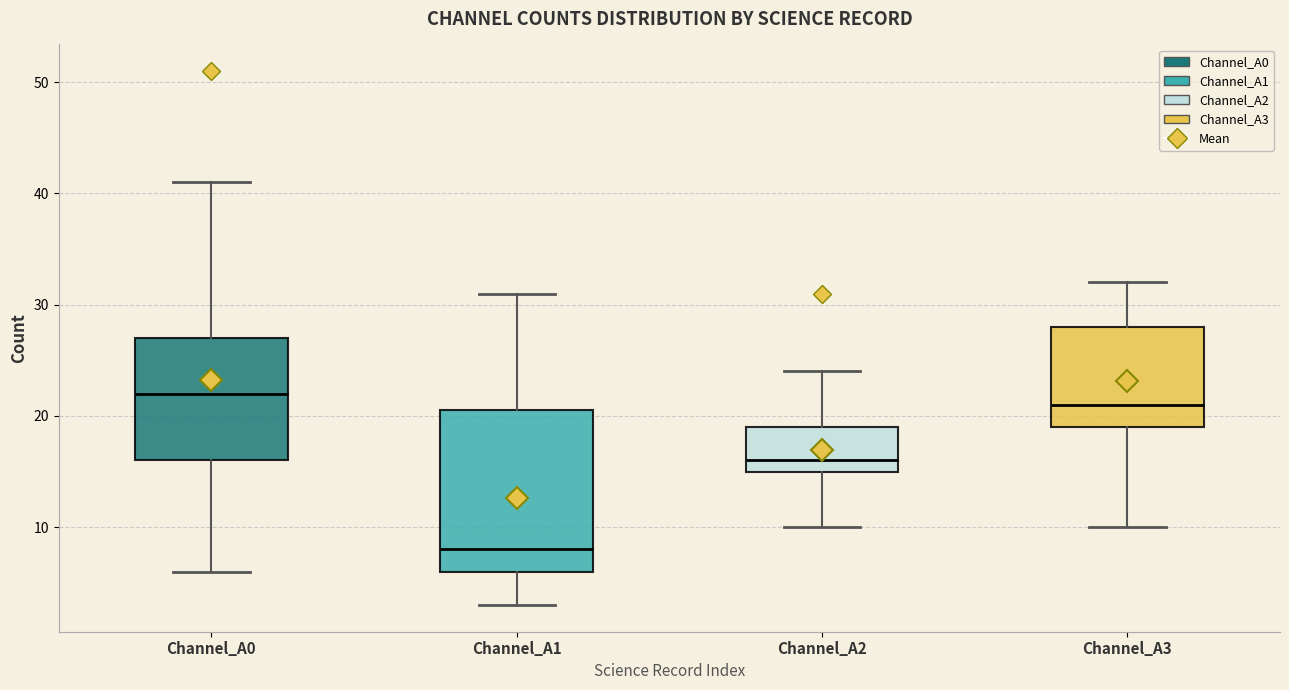

Comparing the boxes themselves (not the whiskers), which one is the tallest?

Channel_A1